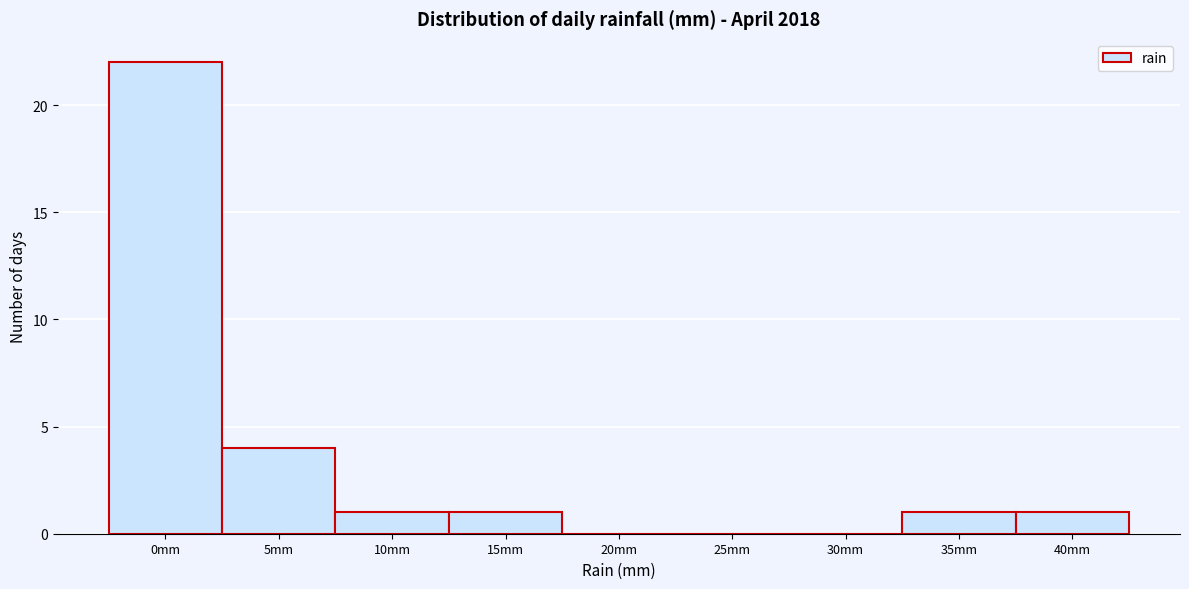

Reading left to right, what are all the values shown in this chart?

0mm=22	5mm=4	10mm=1	15mm=1	20mm=0	25mm=0	30mm=0	35mm=1	40mm=1